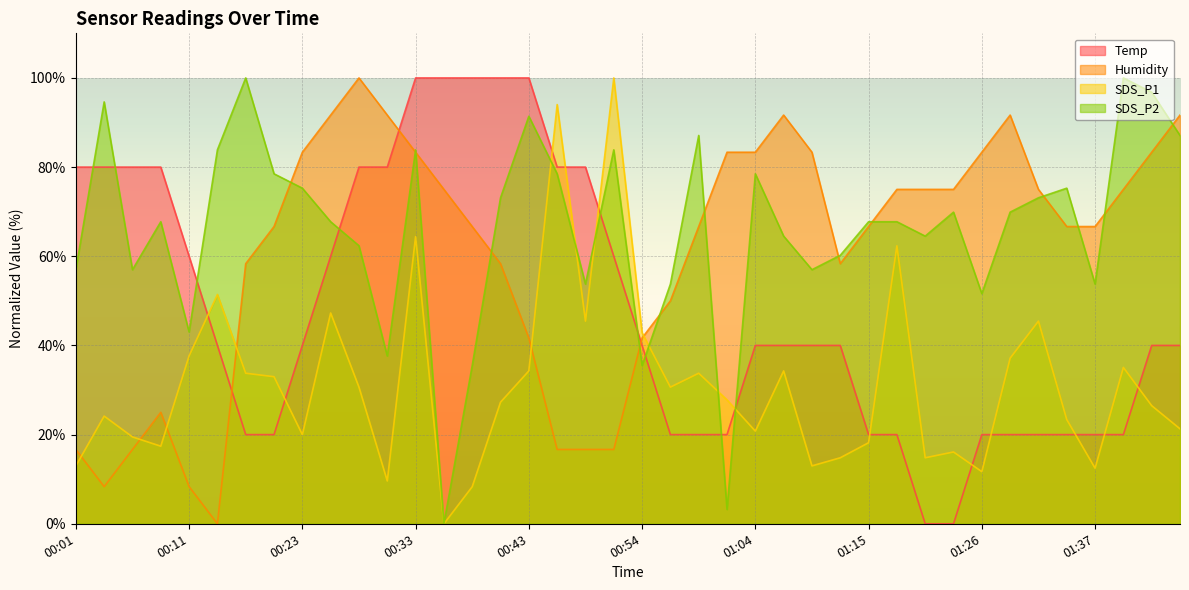

Reading left to right, what are all the values shown in this chart?

Temp: 80.0	80.0	80.0	80.0	60.0	40.0	20.0	20.0	40.0	60.0	80.0	80.0	100.0	100.0	100.0	100.0	100.0	80.0	80.0	60.0	40.0	20.0	20.0	20.0	40.0	40.0	40.0	40.0	20.0	20.0	0.0	0.0	20.0	20.0	20.0	20.0	20.0	20.0	40.0	40.0
Humidity: 16.7	8.3	16.7	25.0	8.3	0.0	58.3	66.7	83.3	91.7	100.0	91.7	83.3	75.0	66.7	58.3	41.7	16.7	16.7	16.7	41.7	50.0	66.7	83.3	83.3	91.7	83.3	58.3	66.7	75.0	75.0	75.0	83.3	91.7	75.0	66.7	66.7	75.0	83.3	91.7
SDS_P1: 13.0	24.2	19.5	17.4	37.7	51.4	33.8	33.0	20.0	47.3	30.6	9.6	64.4	0.0	8.3	27.3	34.3	94.0	45.5	100.0	42.9	30.6	33.8	27.8	20.8	34.3	13.0	14.8	18.2	62.3	14.8	16.1	11.7	37.1	45.5	23.4	12.5	35.1	26.5	21.3
SDS_P2: 57.0	94.6	57.0	67.7	43.0	83.9	100.0	78.5	75.3	67.7	62.4	37.6	83.9	0.0	35.5	73.1	91.4	78.5	53.8	83.9	35.5	53.8	87.1	3.2	78.5	64.5	57.0	60.2	67.7	67.7	64.5	69.9	51.6	69.9	73.1	75.3	53.8	100.0	96.8	87.1